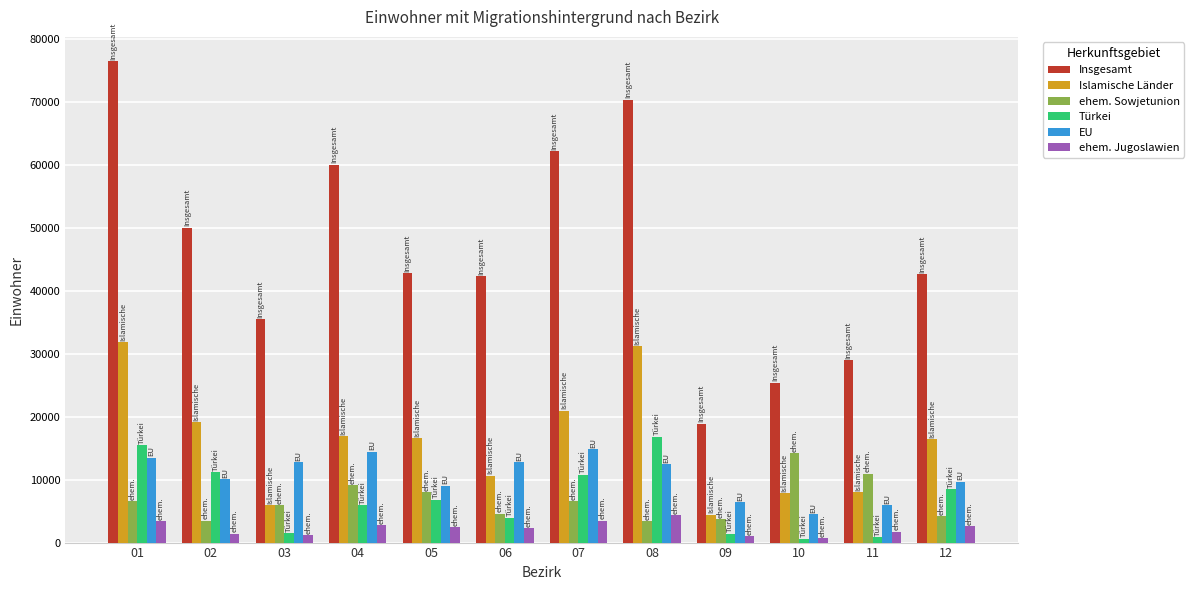

Which series has the largest total across all categories?

Insgesamt